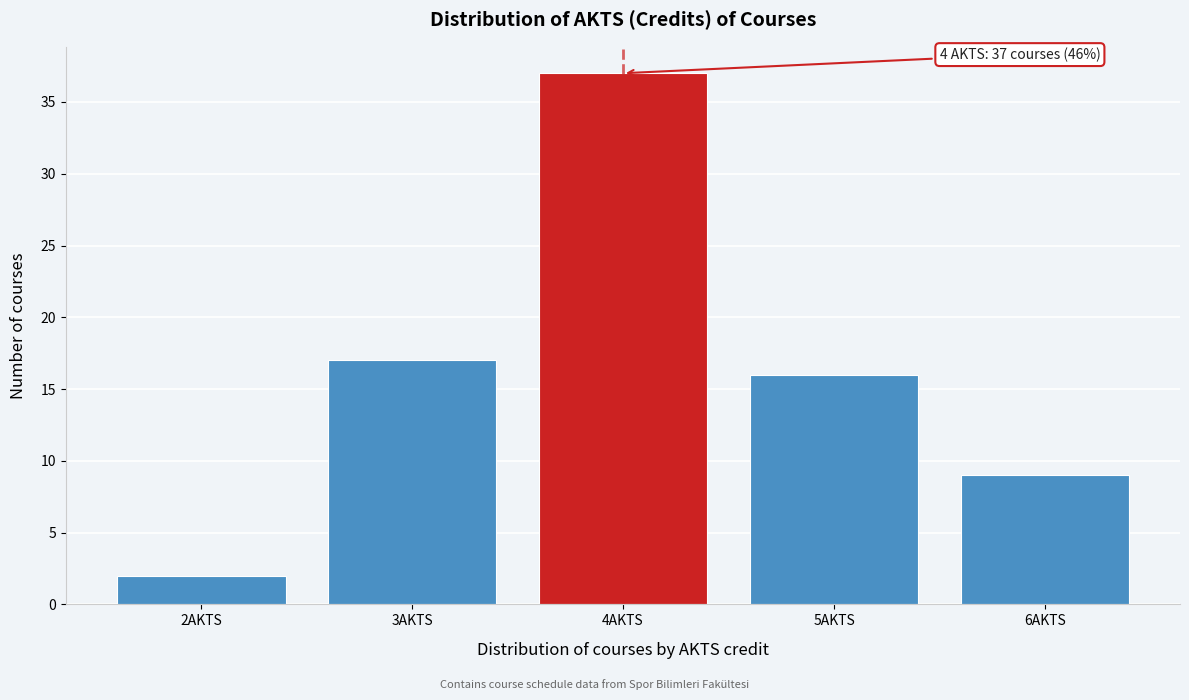

Reading left to right, extract all data points from this chart.

2AKTS=2	3AKTS=17	4AKTS=37	5AKTS=16	6AKTS=9